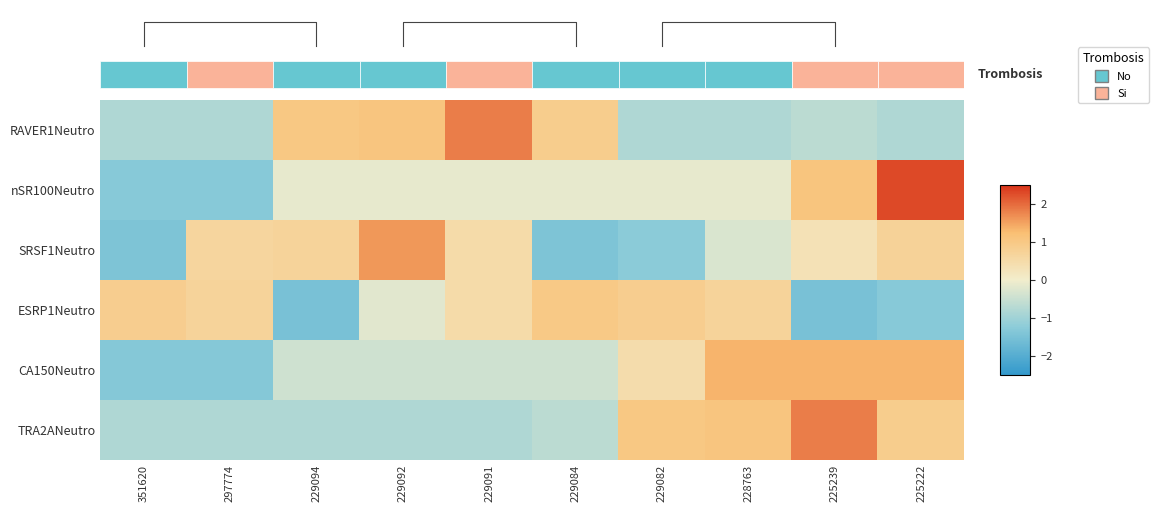

Is it true that TRA2ANeutro equals 1.0 at 229082?

True